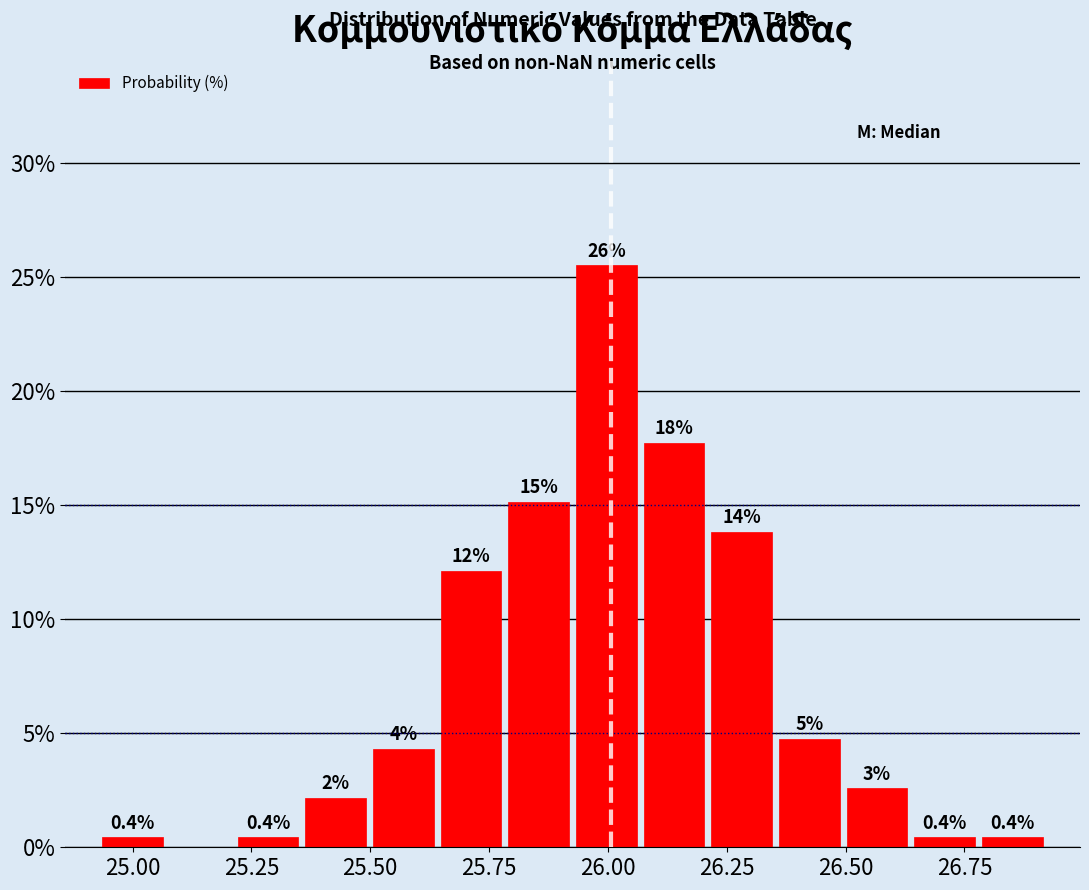

Around what value on the x-axis is the tallest bar? Give the approximate position of its centre, as read against the axis.

26.00